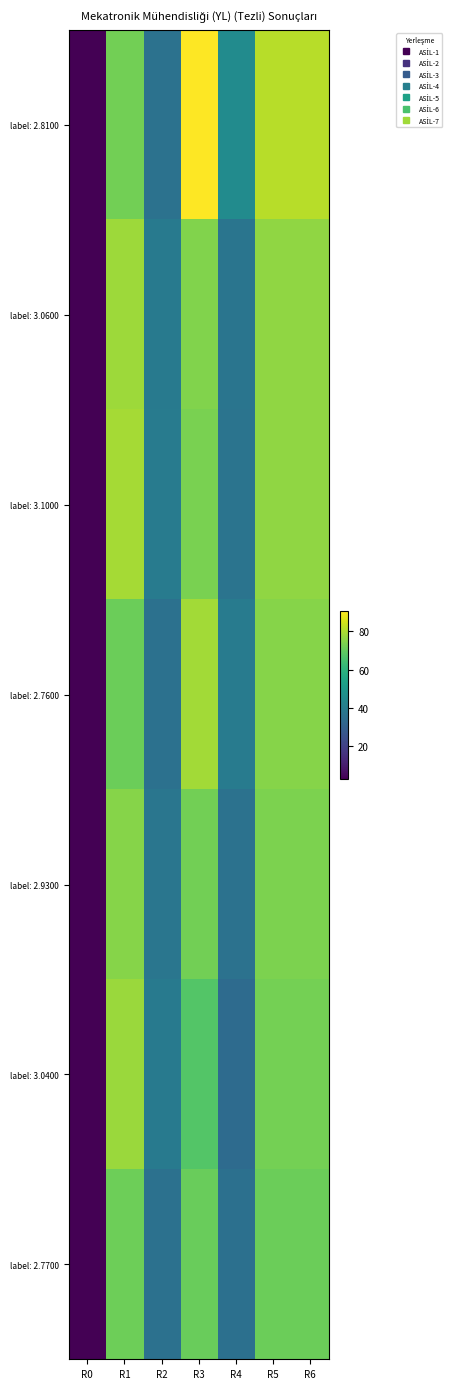

At which category does the chart reach its minimum across all series?

R0